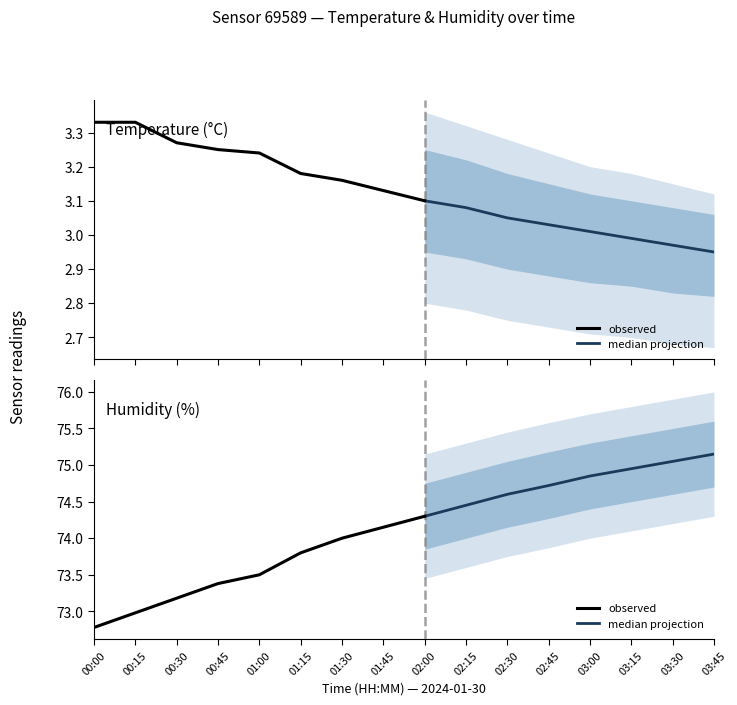

What is the maximum value for humidity?

75.2